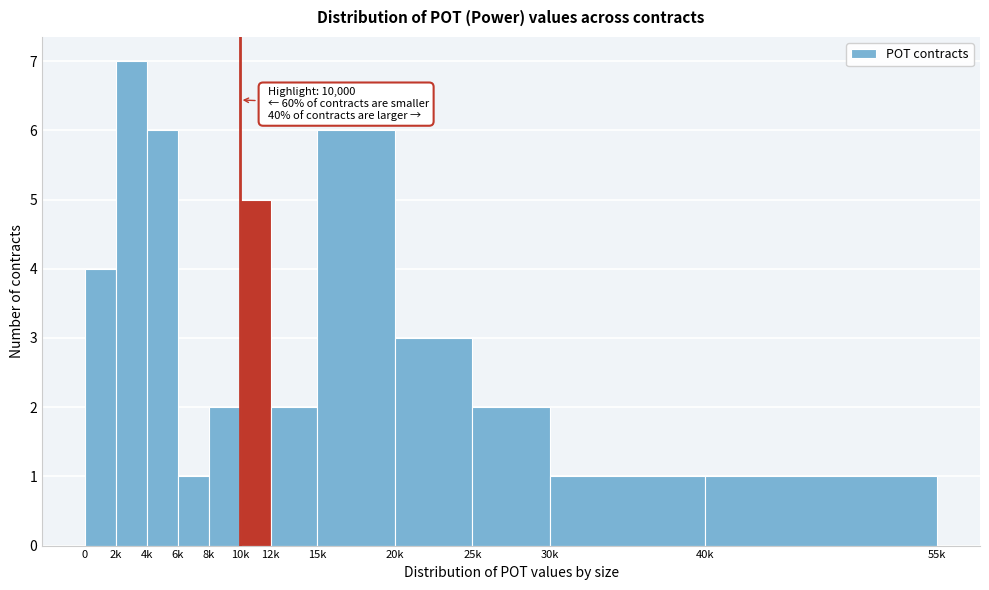

Reading right to left, list all the values displayed in this chart.

40k=1	30k=1	25k=2	20k=3	15k=6	12k=2	10k=5	8k=2	6k=1	4k=6	2k=7	0=4